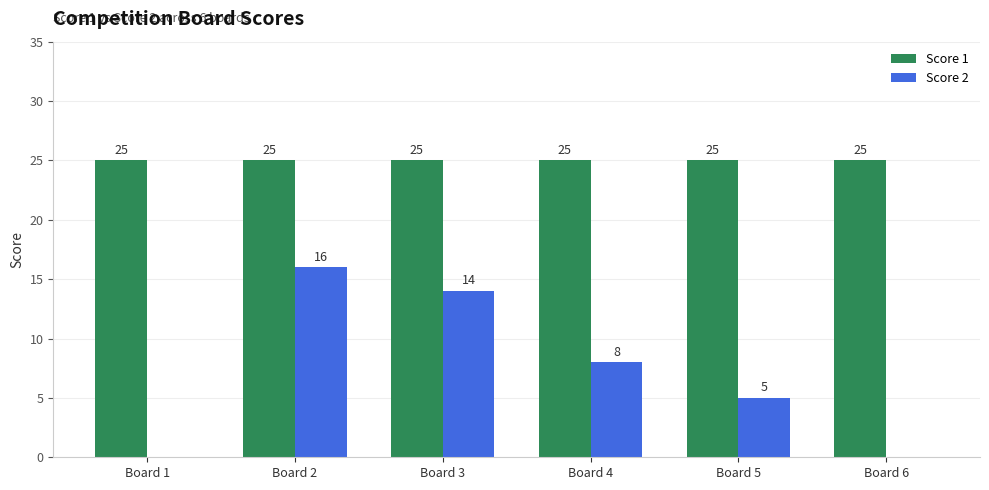

What is the average value of the Score 2 series?

7